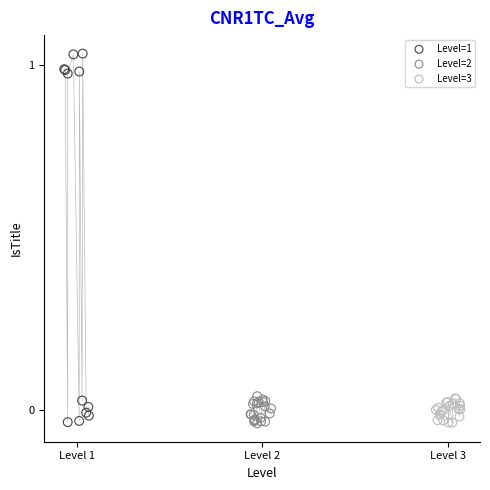

Which series contains the highest Y value?

Level=1